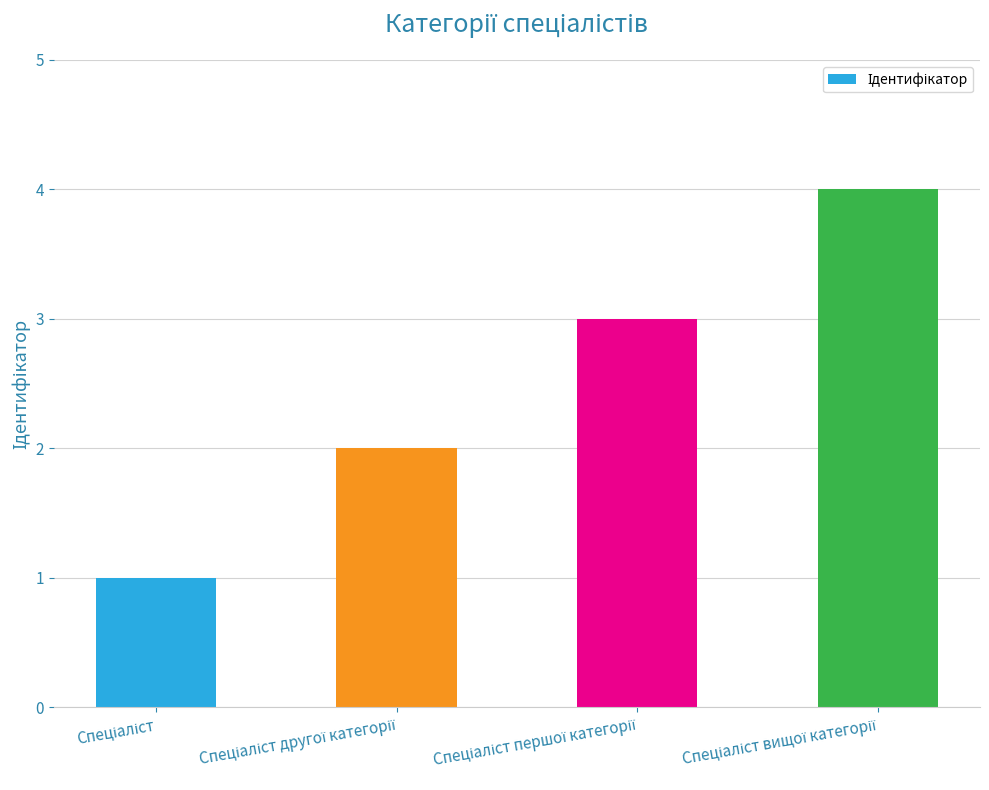

Reading right to left, list all the values displayed in this chart.

4	3	2	1